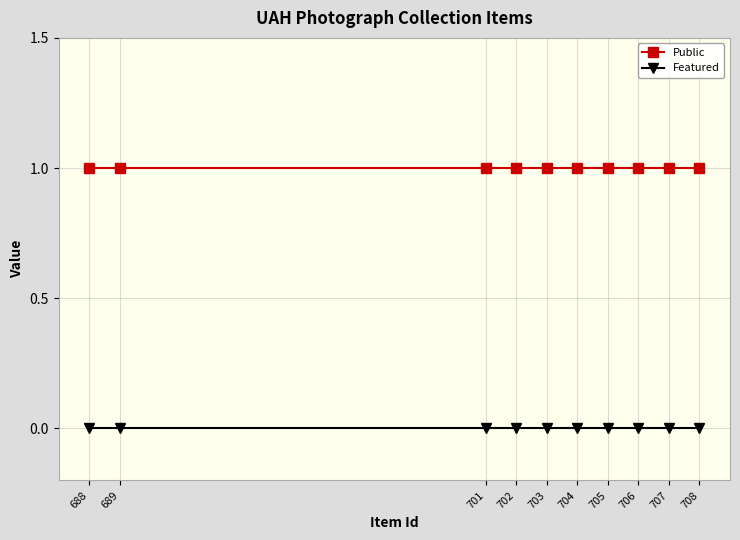

The value of Public at 708 is 1. True or false?

True